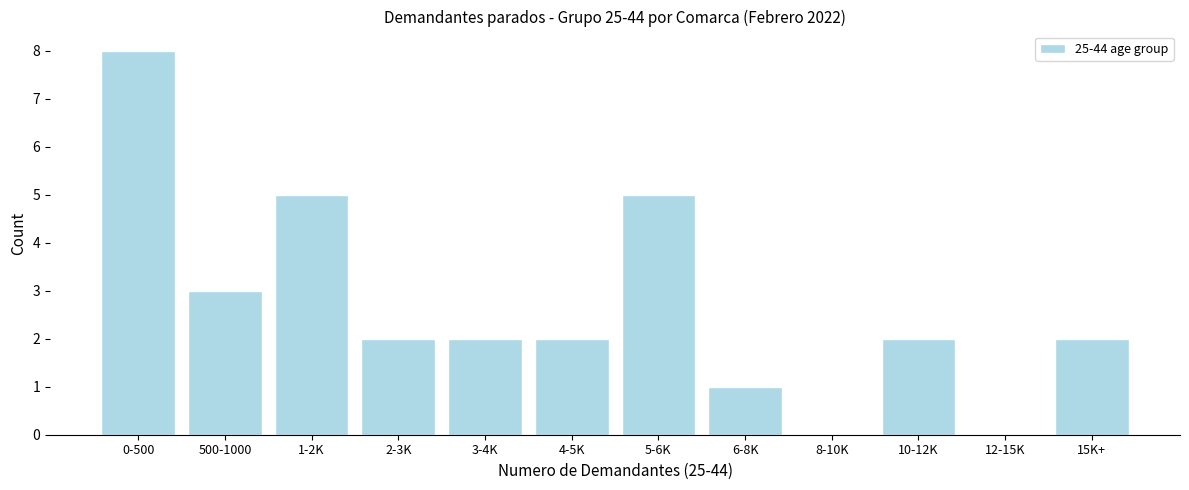

Reading left to right, transcribe all the data shown in this chart.

0-500=8	500-1000=3	1-2K=5	2-3K=2	3-4K=2	4-5K=2	5-6K=5	6-8K=1	8-10K=0	10-12K=2	12-15K=0	15K+=2